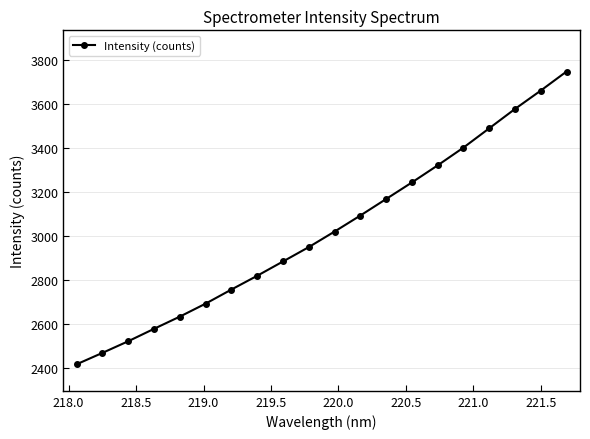

What is the greatest value displayed?

3747.6